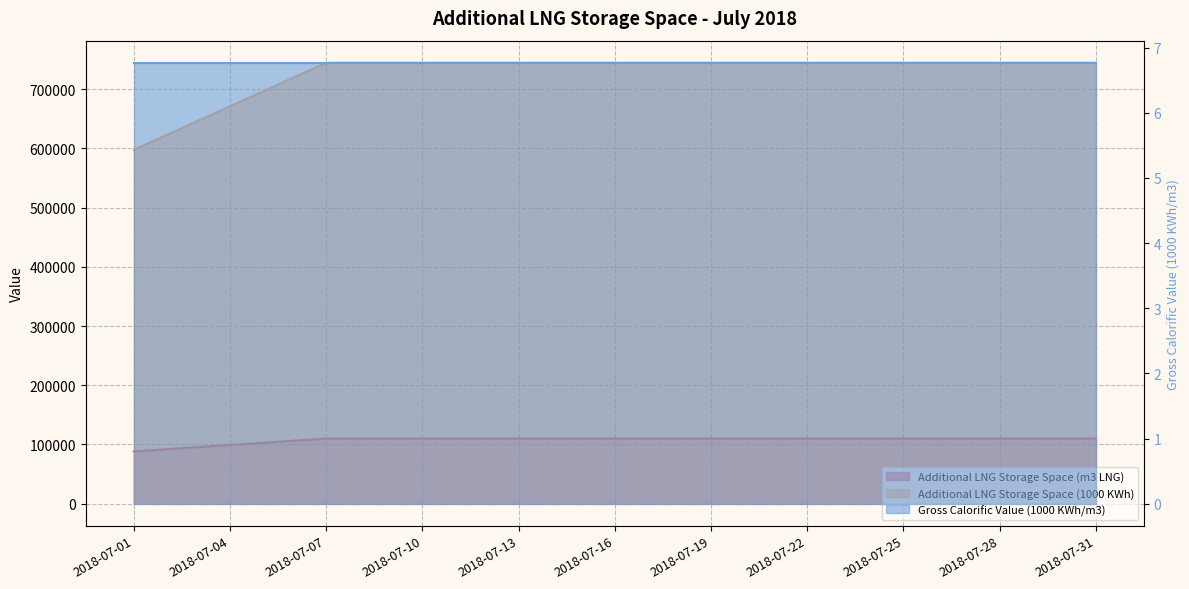

Is it true that Additional LNG Storage Space (m3 LNG) equals 110000 at 2018-07-26?

True